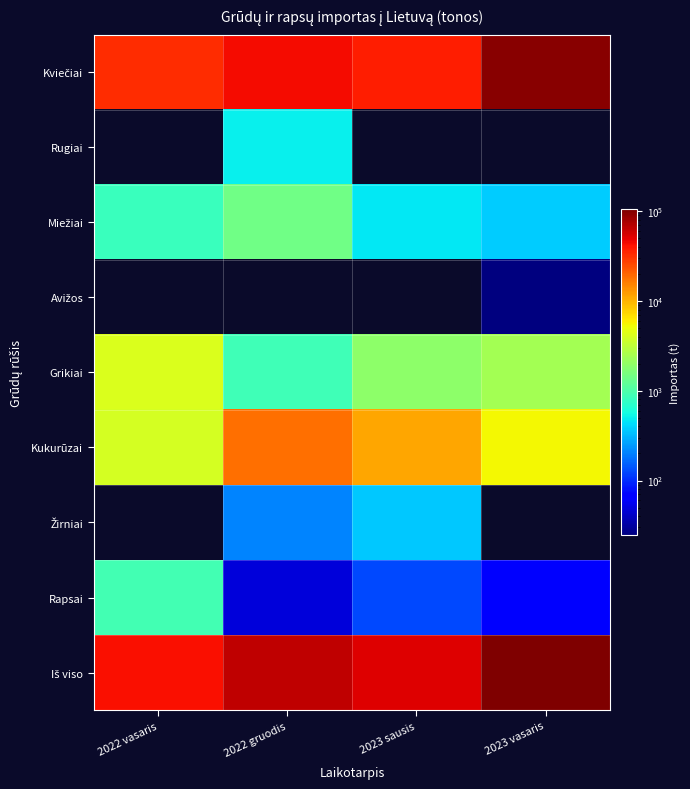

At how many categories does at least one series exceed 20660?

4